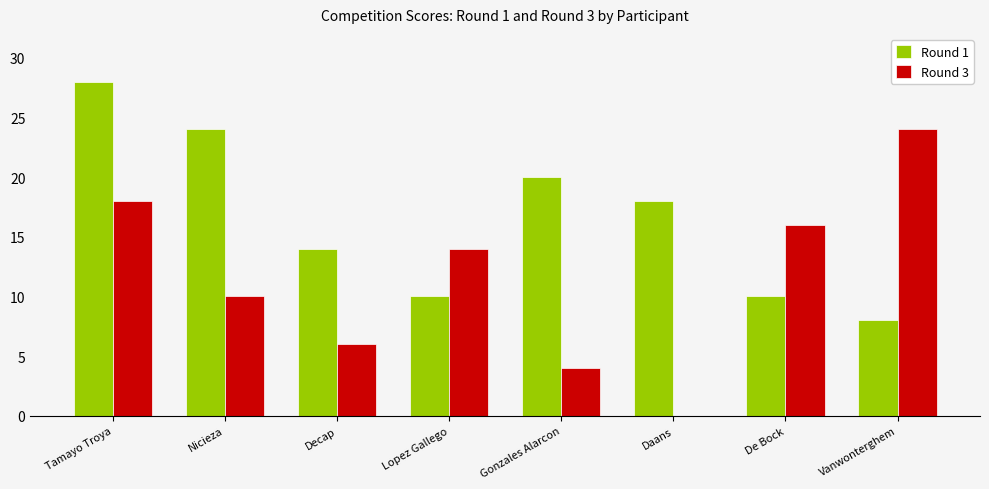

What is the total value across all series at Lopez Gallego?

24